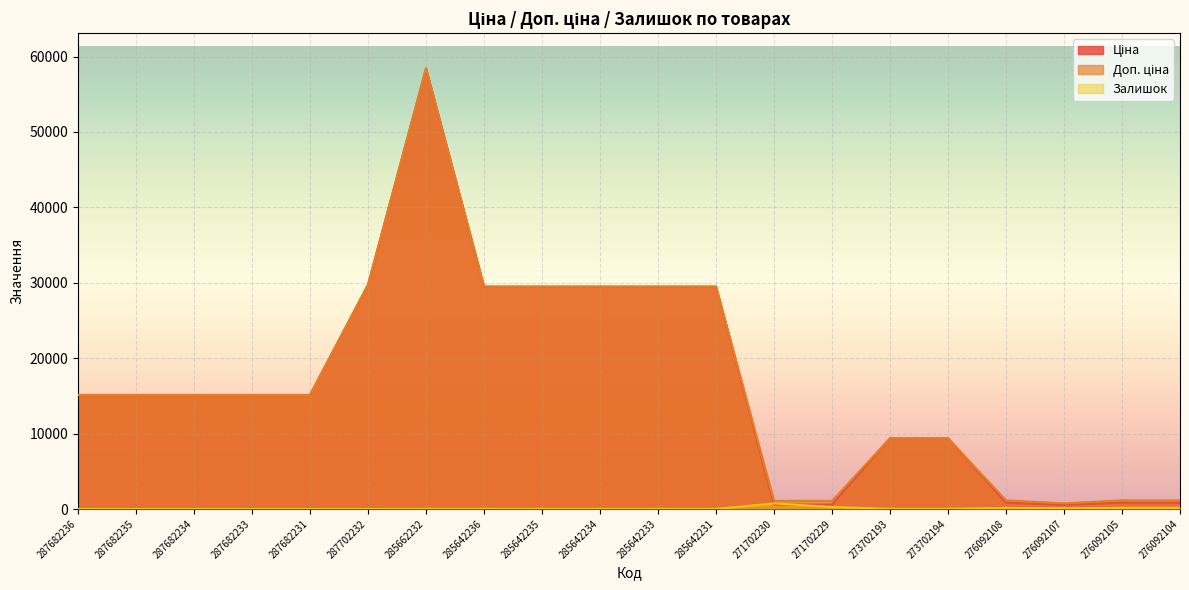

At which label does Залишок first exceed 14?

285642233